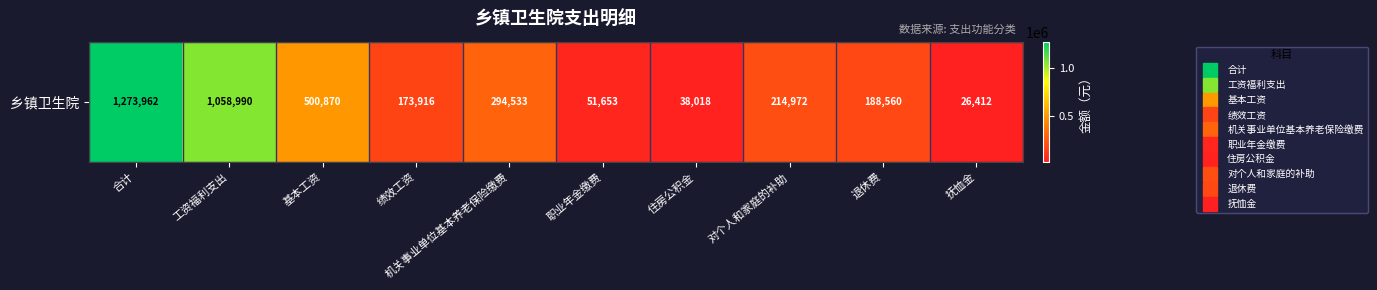

List the labels in order of value, largest first.

合计, 工资福利支出, 基本工资, 机关事业单位基本养老保险缴费, 对个人和家庭的补助, 退休费, 绩效工资, 职业年金缴费, 住房公积金, 抚恤金